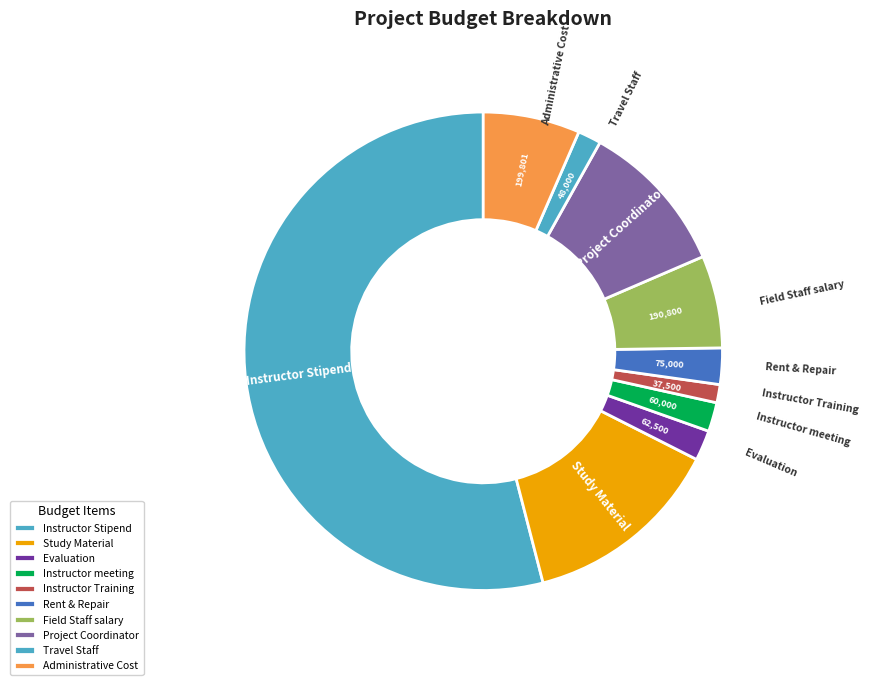

Combined, do Instructor Training and Field Staff salary account for over 50%?

No